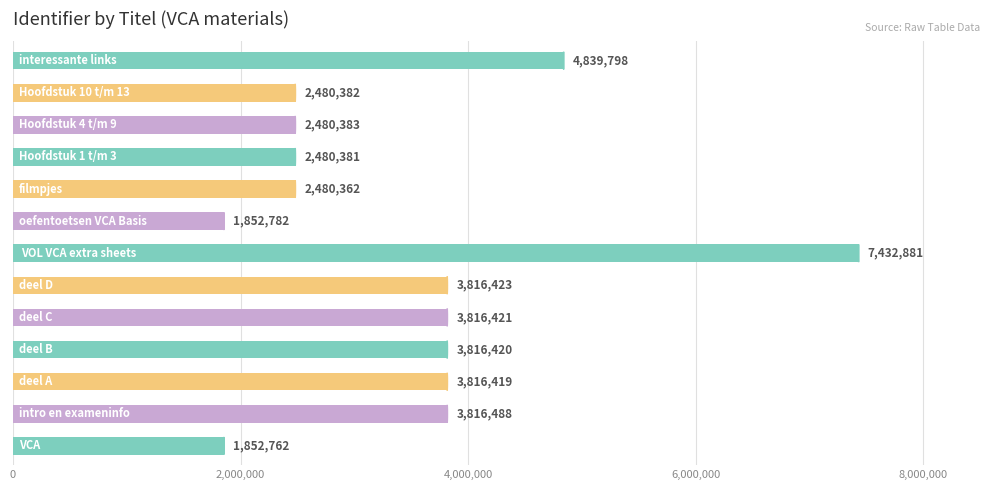

What is the minimum value shown in the chart?

1852762